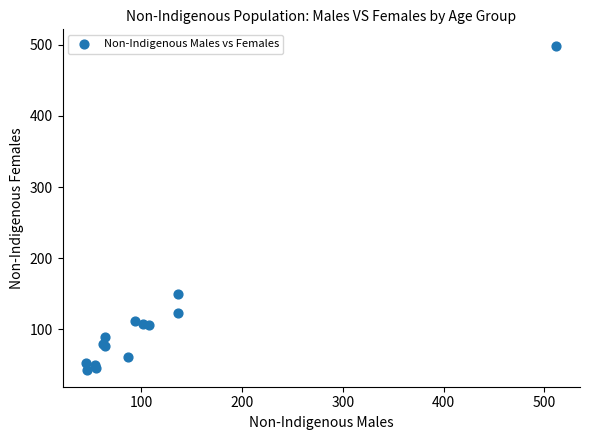

What Y value in the scatter plot is closest to 270?

149